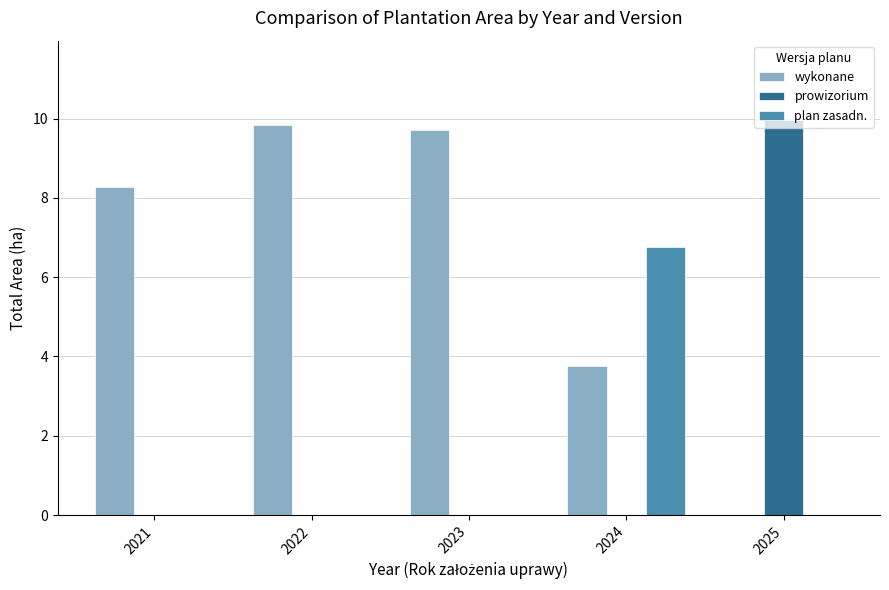

How many groups of bars are there?

5